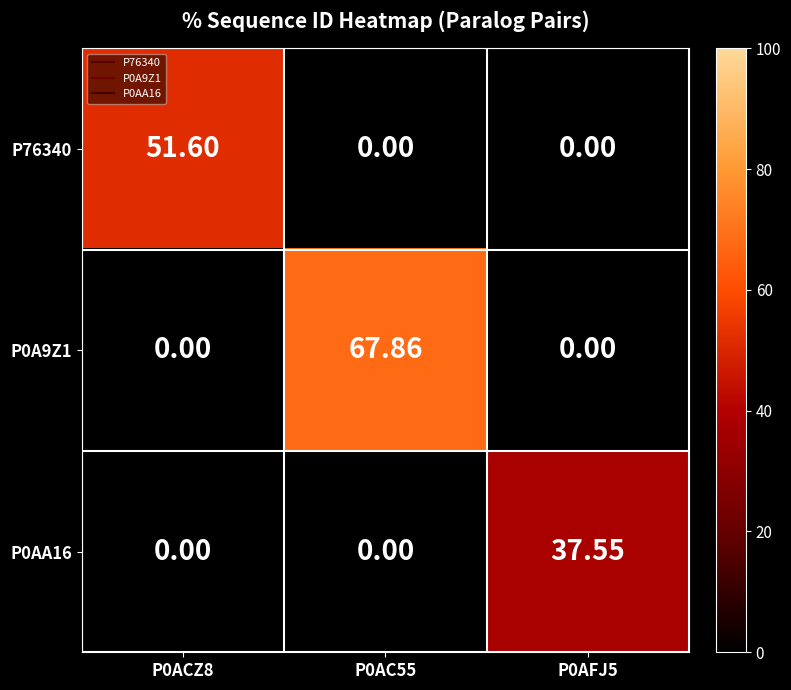

How many values in P0AA16 are above zero?

1